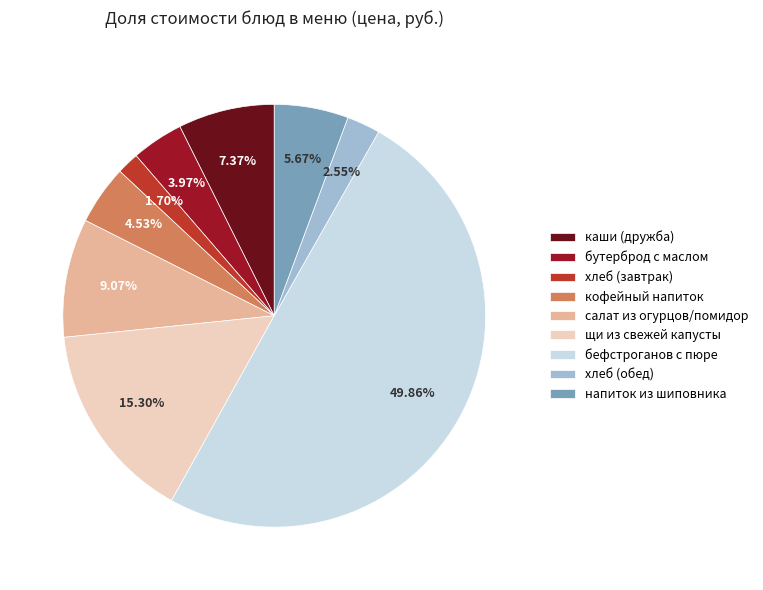

Which slice is the smallest?

хлеб (завтрак)